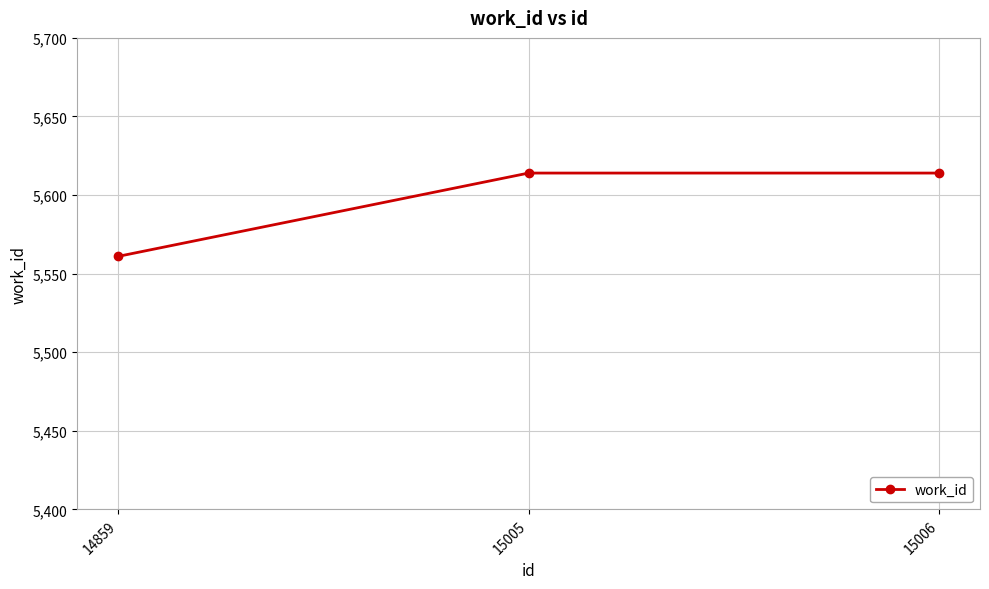

Reading left to right, transcribe all the data shown in this chart.

14859=5561	15005=5614	15006=5614